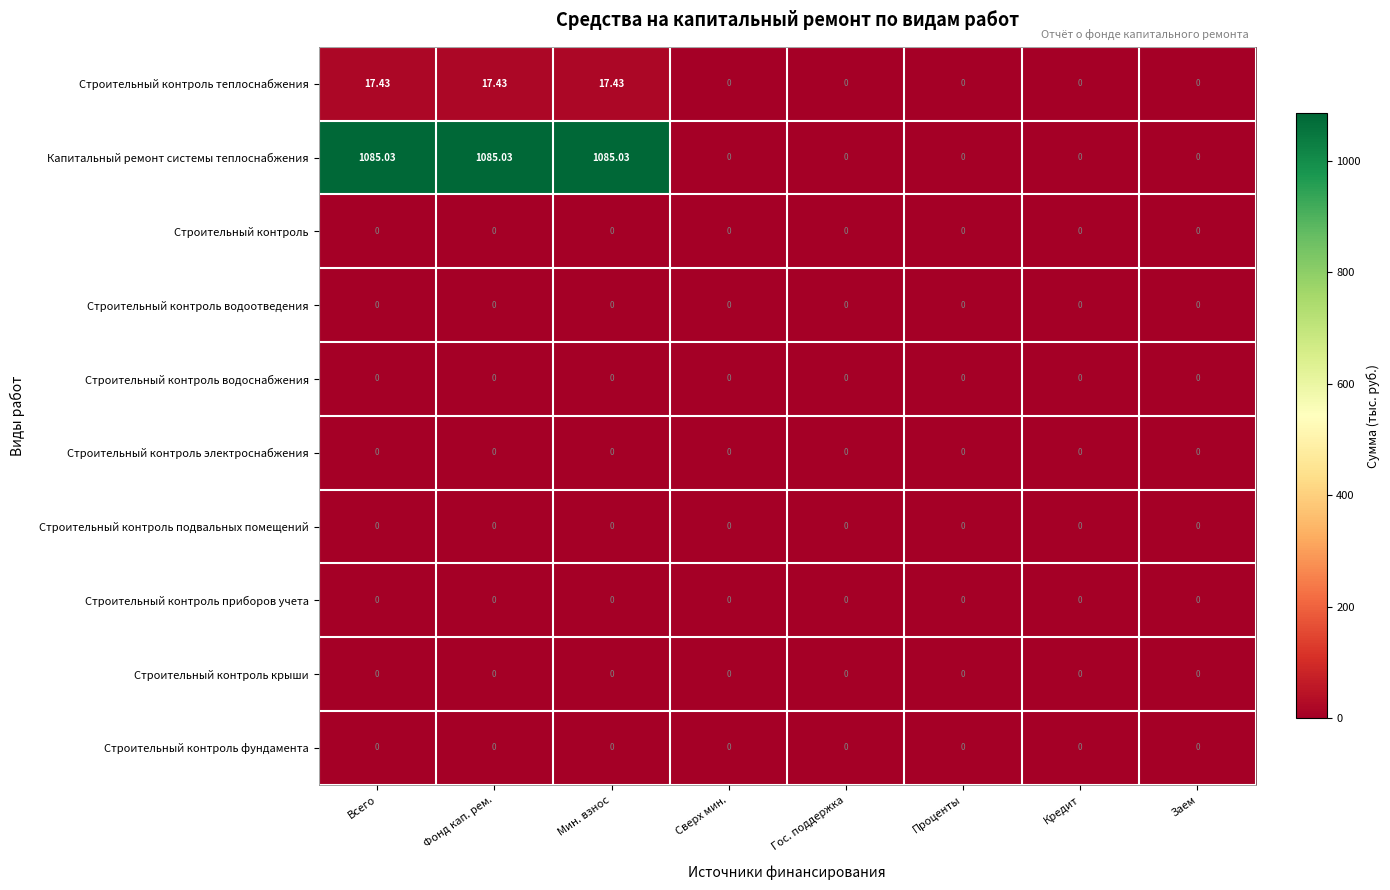

Which series has the widest spread of values?

Капитальный ремонт системы теплоснабжения